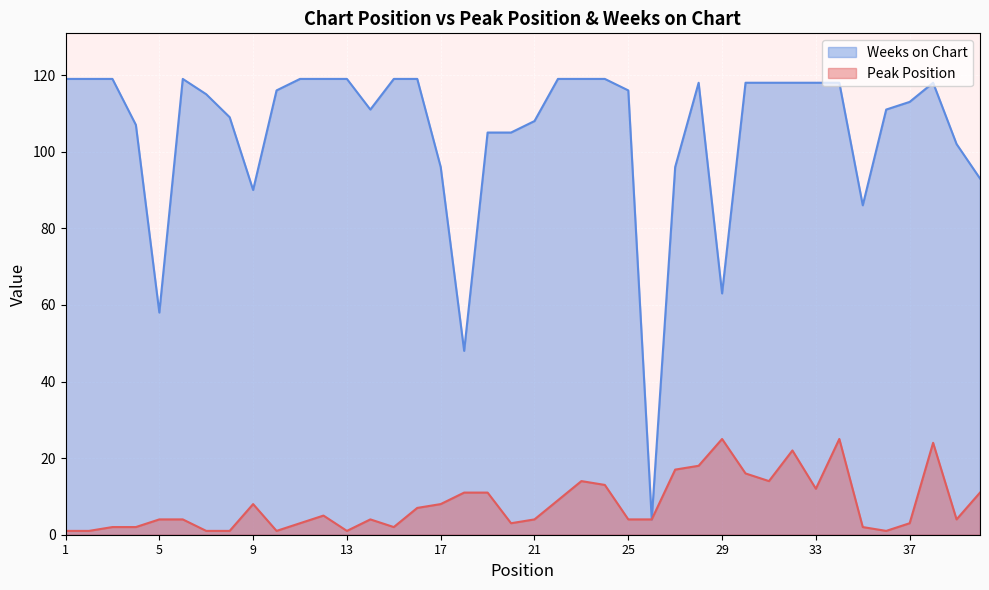

Reading right to left, list all the values displayed in this chart.

Peak Position: 40=11	39=4	38=24	37=3	36=1	35=2	34=25	33=12	32=22	31=14	30=16	29=25	28=18	27=17	26=4	25=4	24=13	23=14	22=9	21=4	20=3	19=11	18=11	17=8	16=7	15=2	14=4	13=1	12=5	11=3	10=1	9=8	8=1	7=1	6=4	5=4	4=2	3=2	2=1	1=1
Weeks on Chart: 40=93	39=102	38=118	37=113	36=111	35=86	34=118	33=118	32=118	31=118	30=118	29=63	28=118	27=96	26=4	25=116	24=119	23=119	22=119	21=108	20=105	19=105	18=48	17=96	16=119	15=119	14=111	13=119	12=119	11=119	10=116	9=90	8=109	7=115	6=119	5=58	4=107	3=119	2=119	1=119